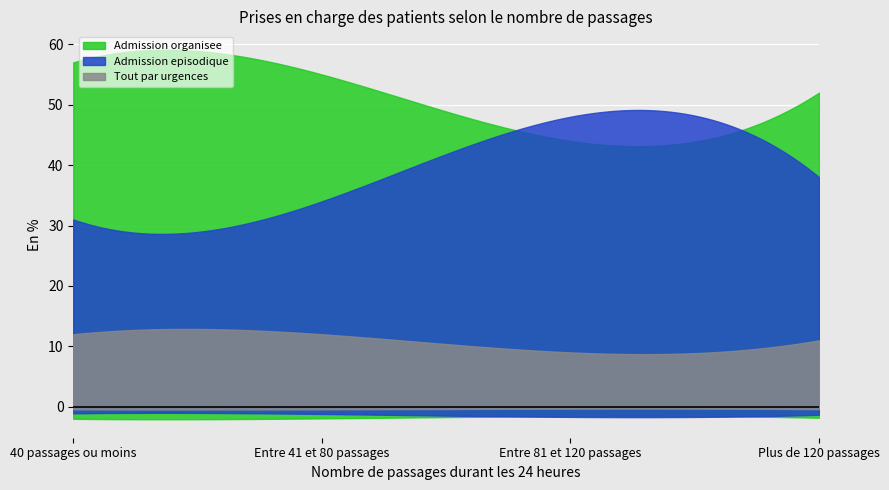

True or false: Tout par urgences and Admission organisee cross at least once.

False